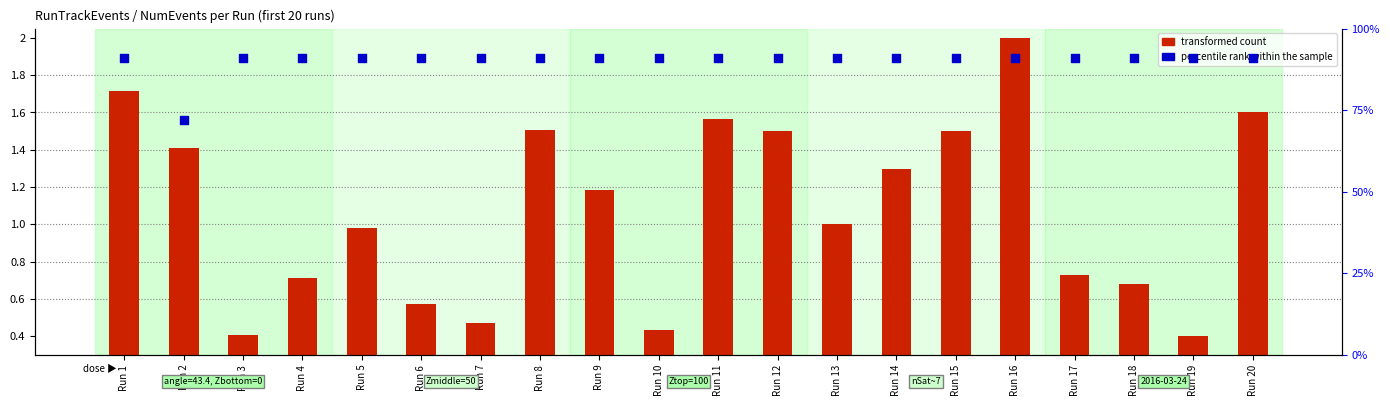

At which category is the sum across all series the highest?

Run 16